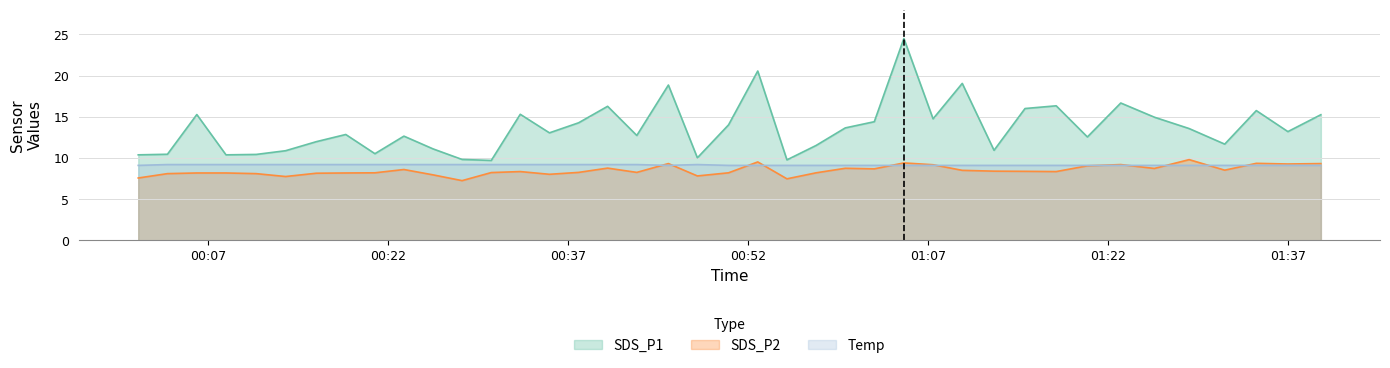

What is the highest value of the Temp series?

9.2